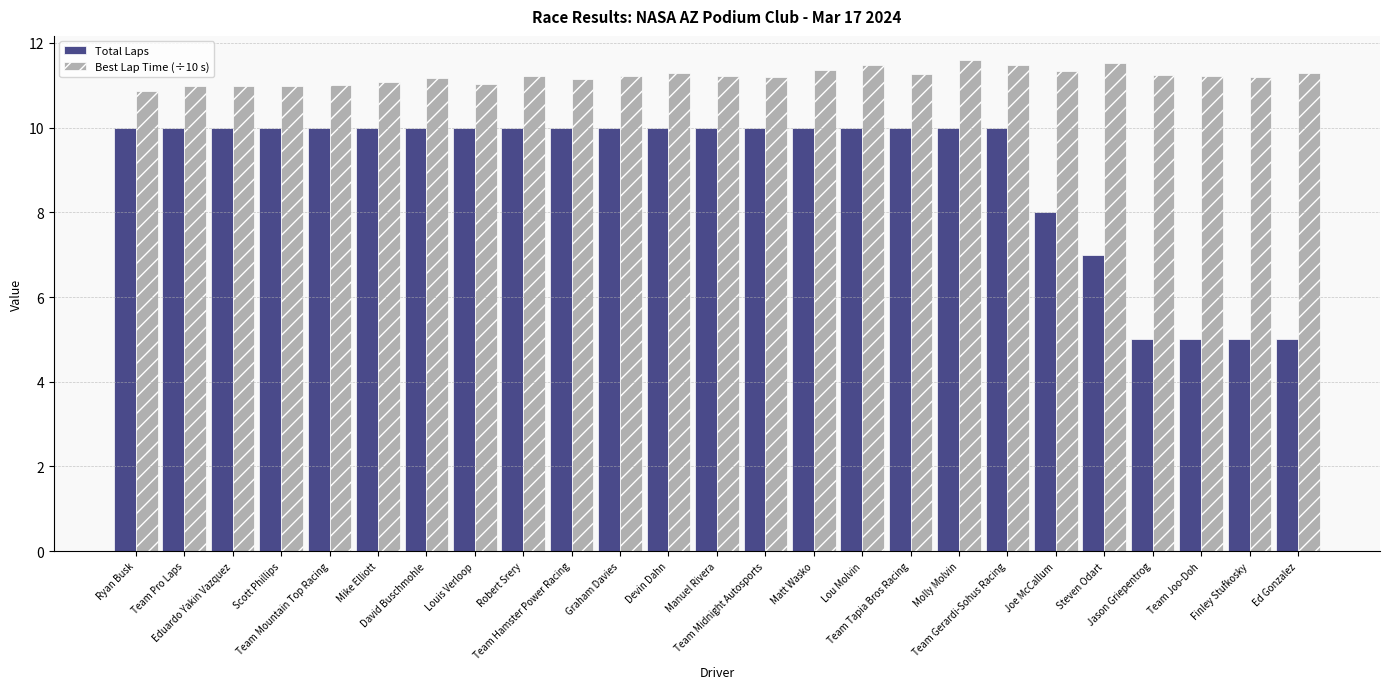

What is the value of the Total Laps bar at the 12th from the left?

10.0